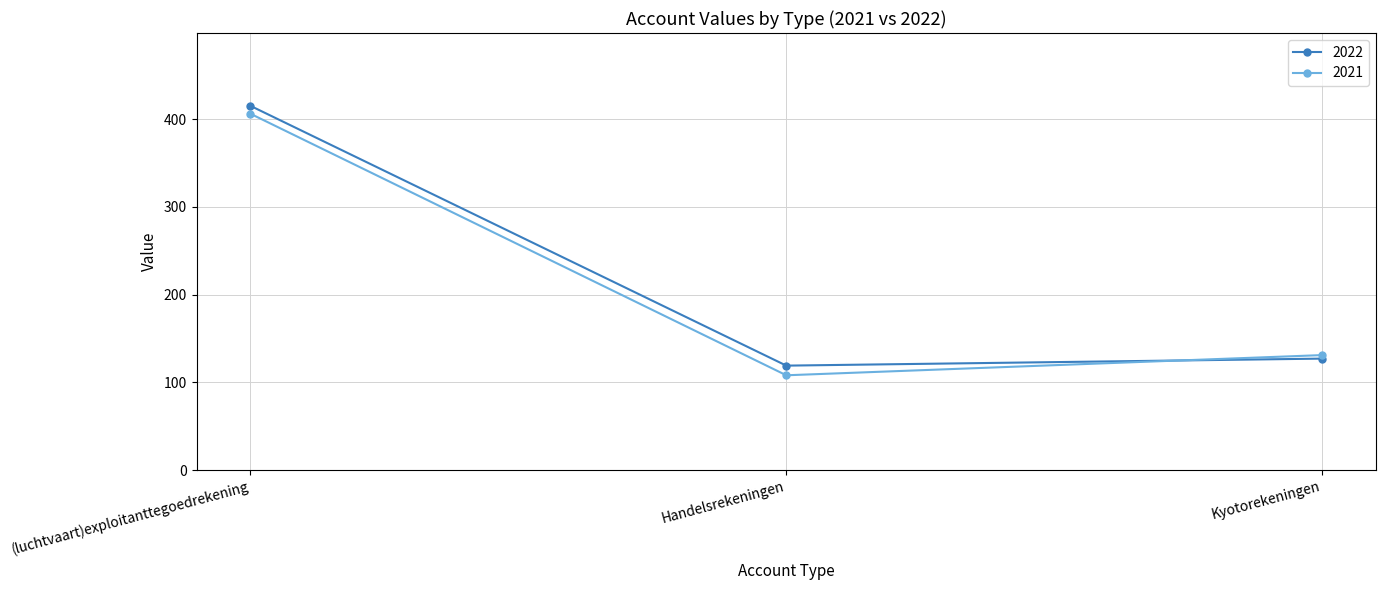

What is the difference between the 2022 values at Handelsrekeningen and Kyotorekeningen?

8